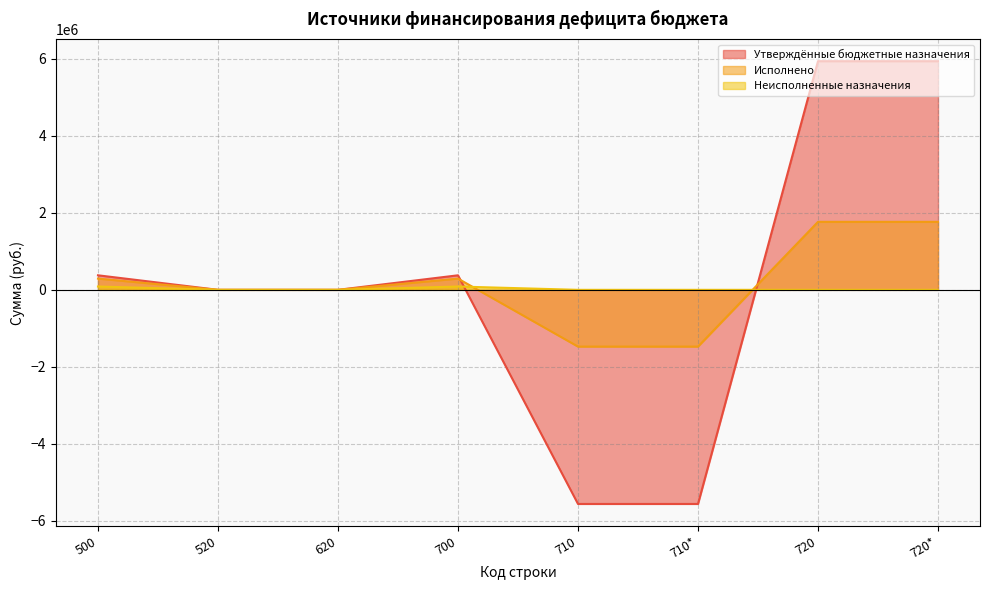

Where does the Утверждённые бюджетные назначения series first go above 377445?

720